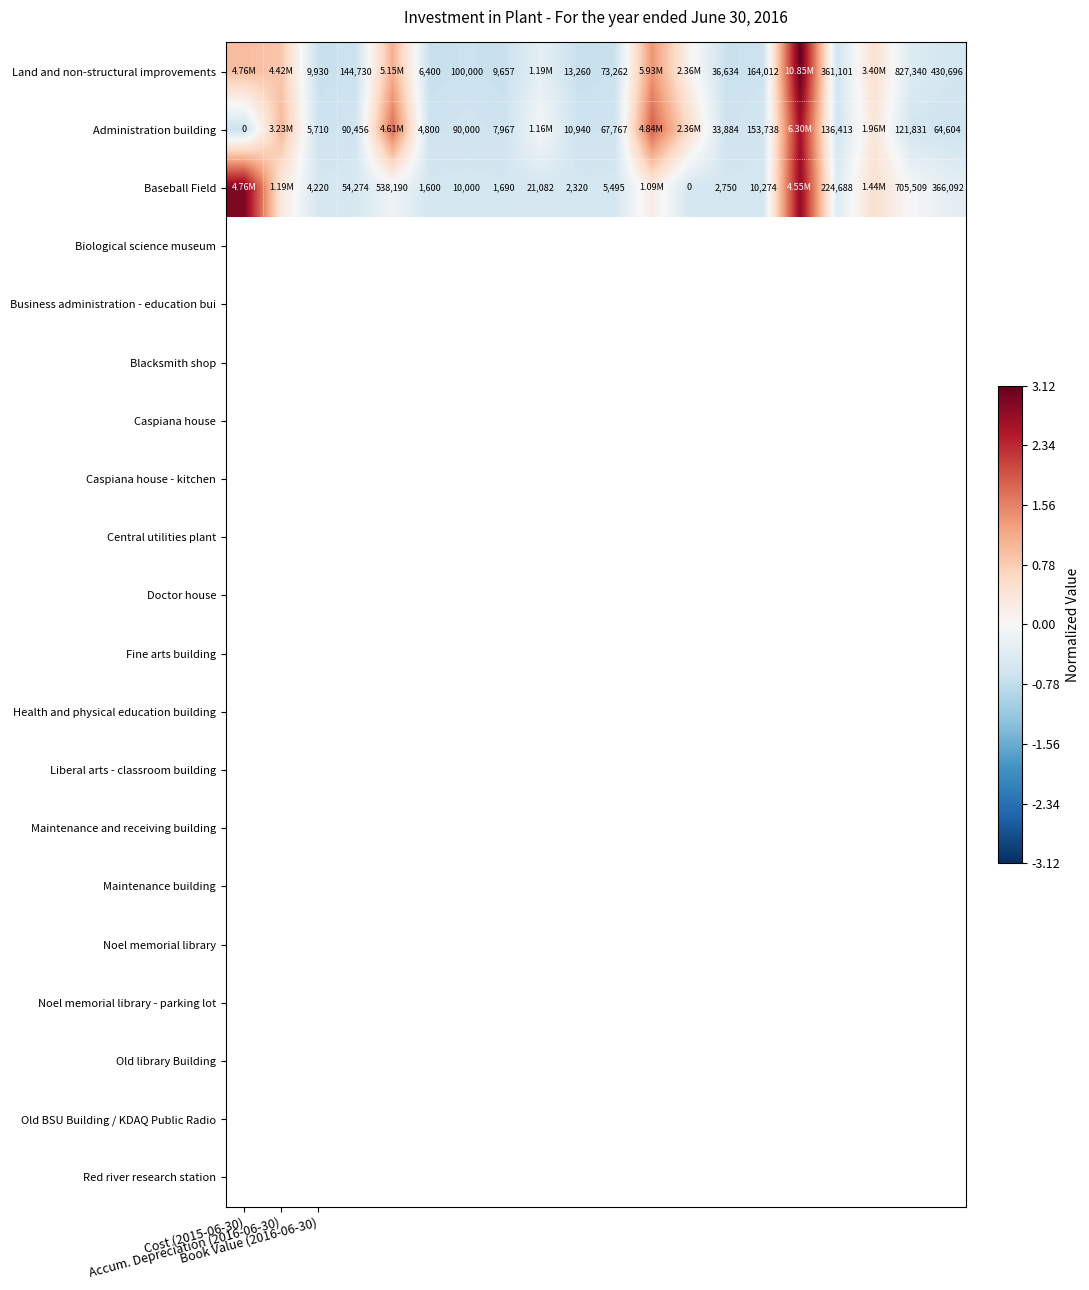

The value of Administration building at Book Value (2016-06-30) is -1.1. True or false?

False